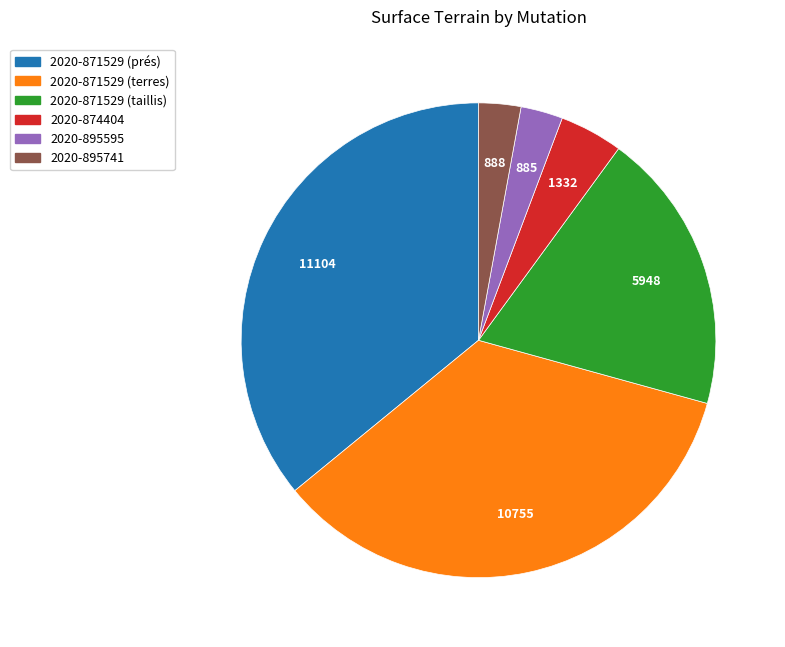

True or false: 2020-895595 accounts for 3% of the total.

True